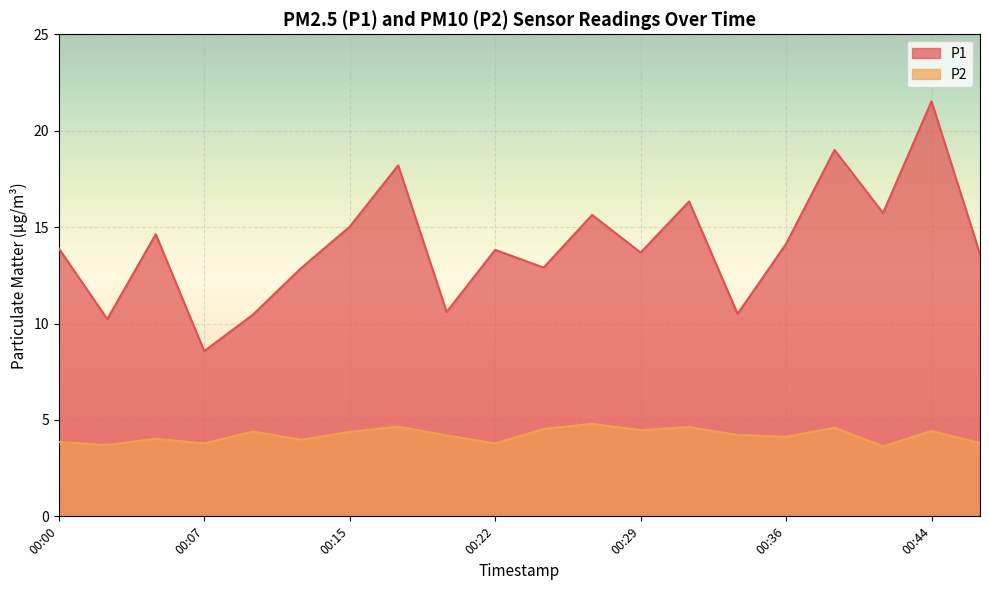

Which category has the lowest value across all series?

00:41